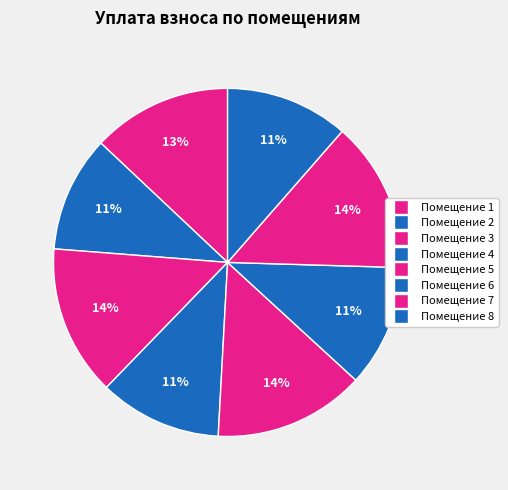

How many slices are in this pie chart?

8